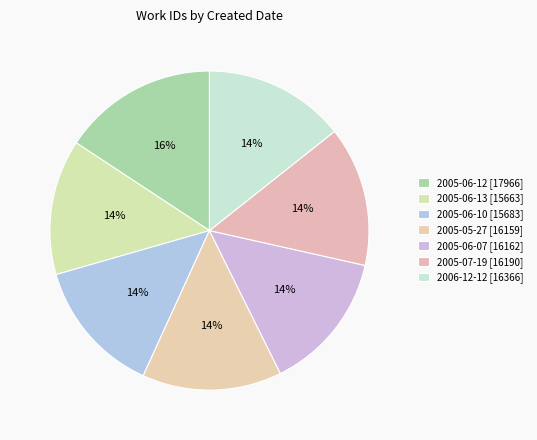

To the nearest percent, what is the average slice percentage?

14%